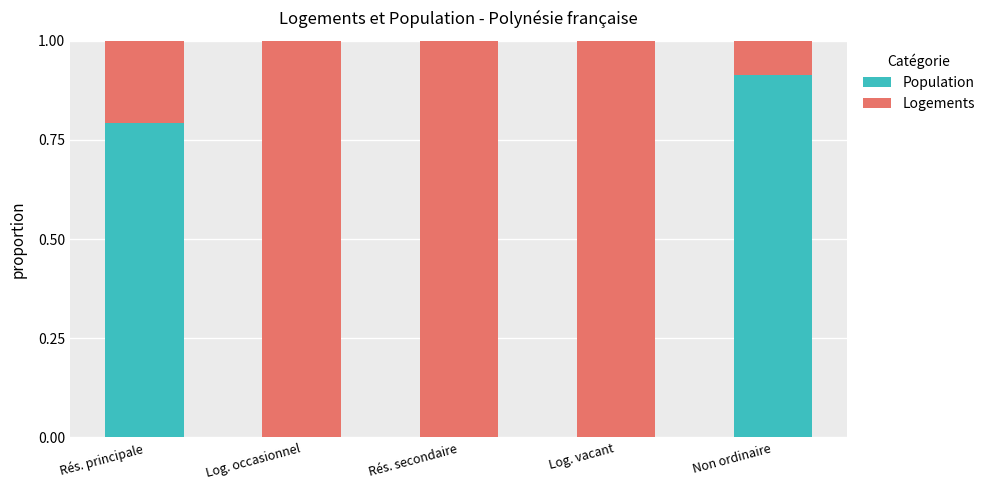

Are the bars grouped side by side (vs. stacked)?

No